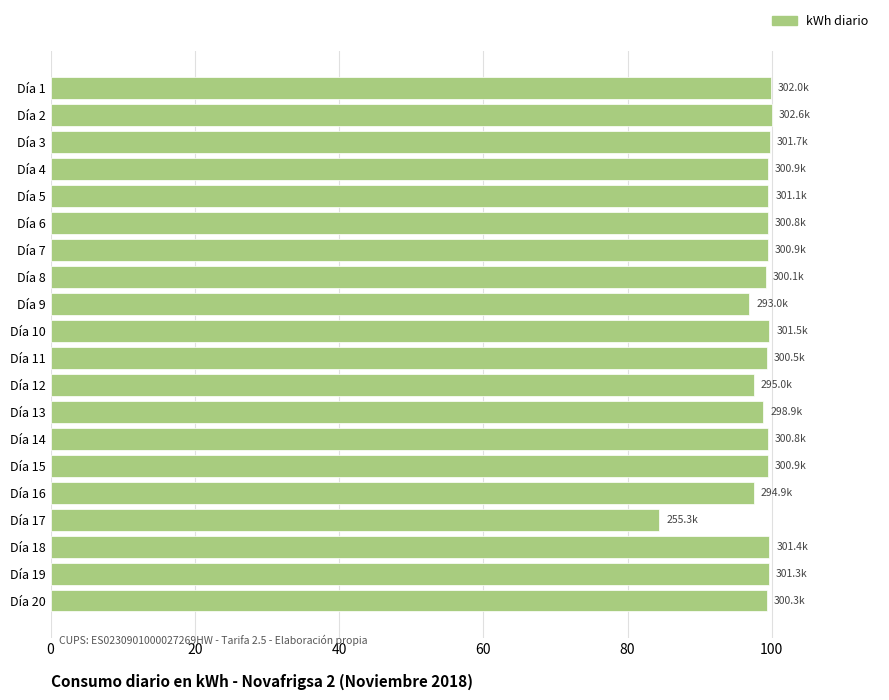

What is the ratio of the value at Día 15 to the value at Día 14?

1.0